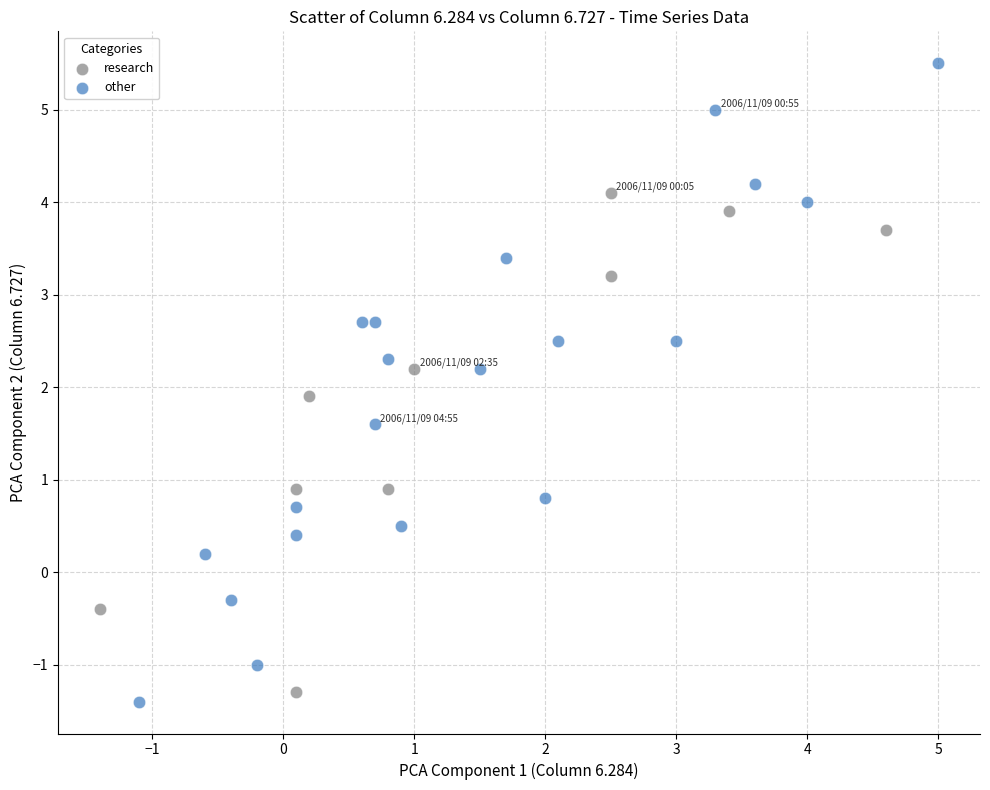

Which series has the widest spread of Y values?

other